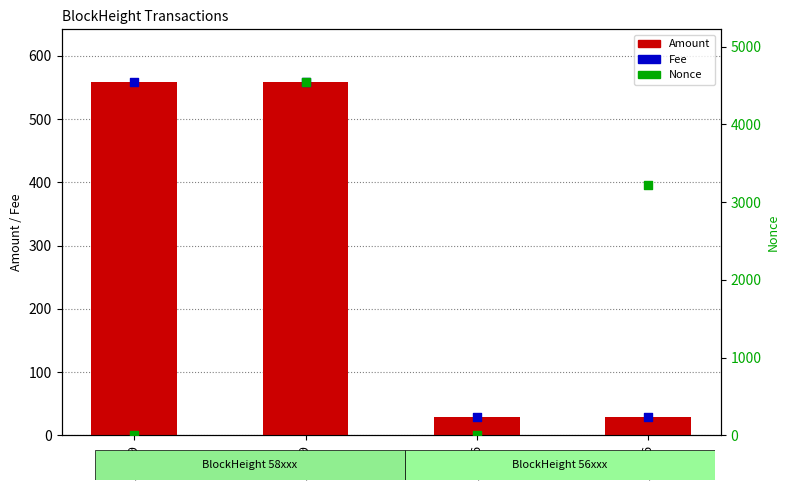

Which series contains the lowest Y value?

Nonce